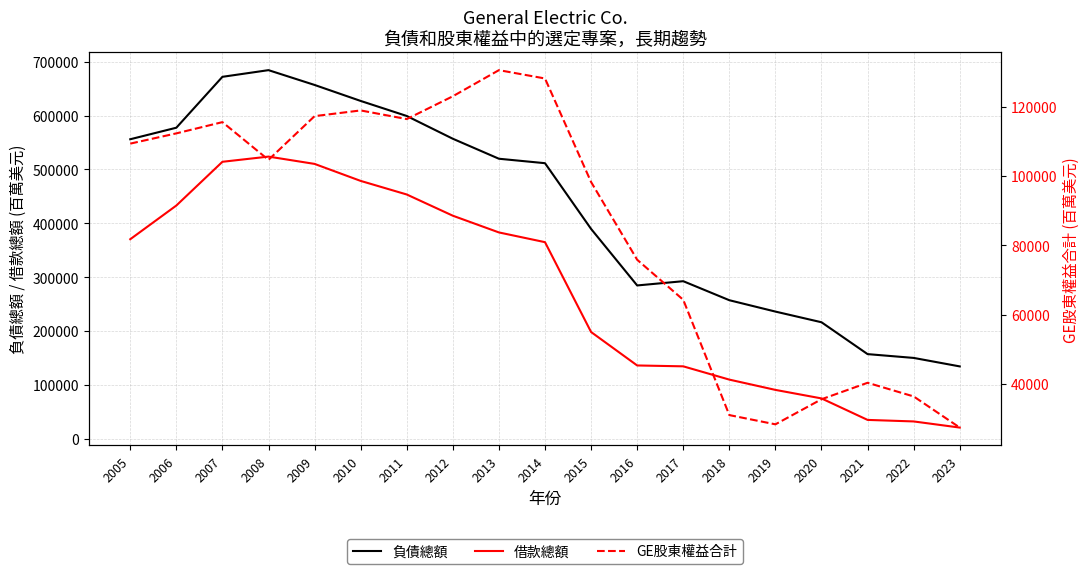

What is the total value across all series at 2023?

182808